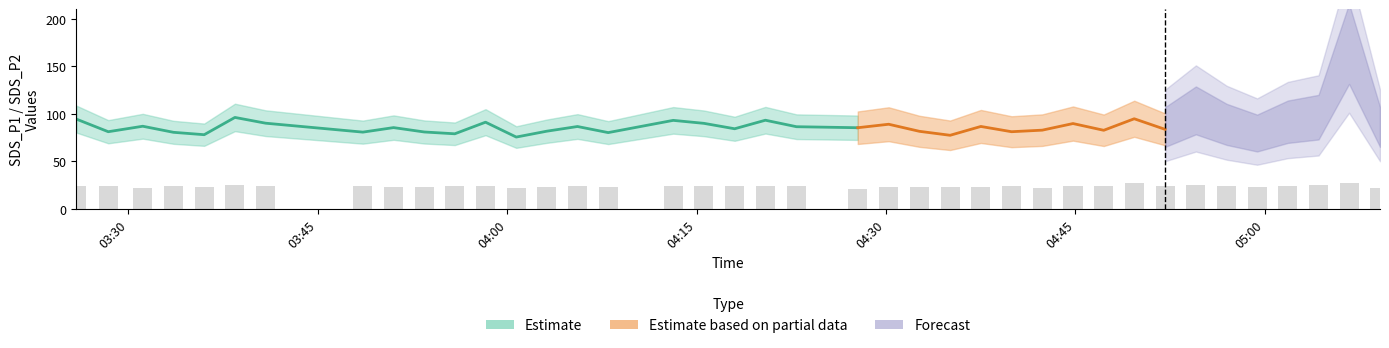

What is the total value across all series at 2022/12/22 03:28:24?

113.7